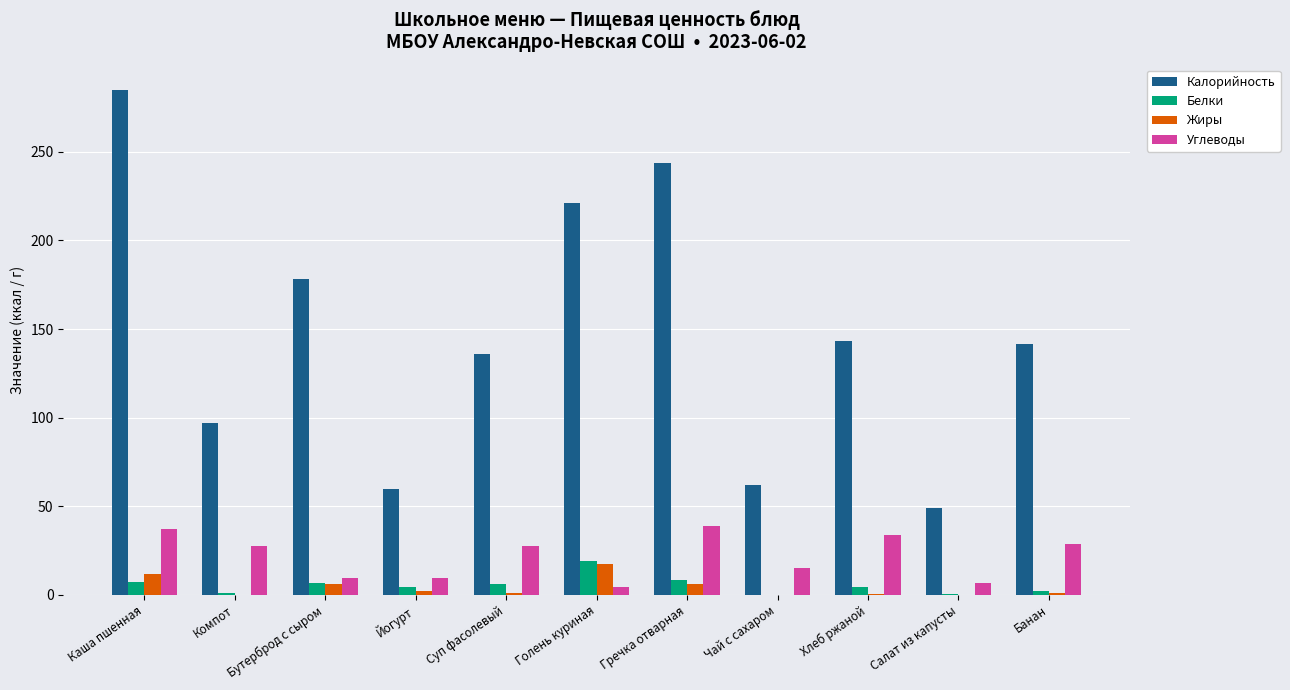

How many values in the Углеводы series exceed 27?

6